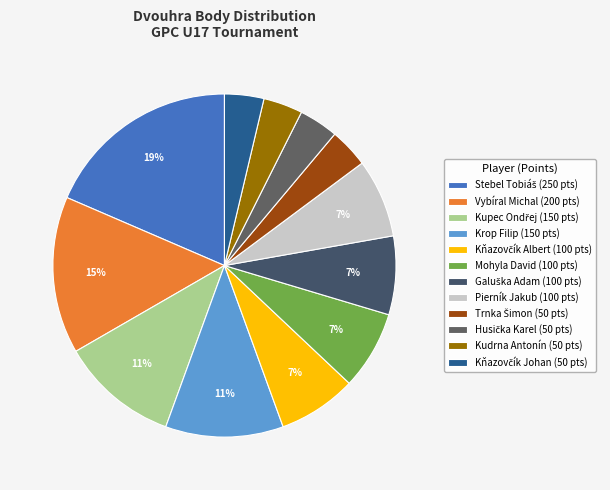

Which category has the smallest portion of the pie?

Trnka Šimon